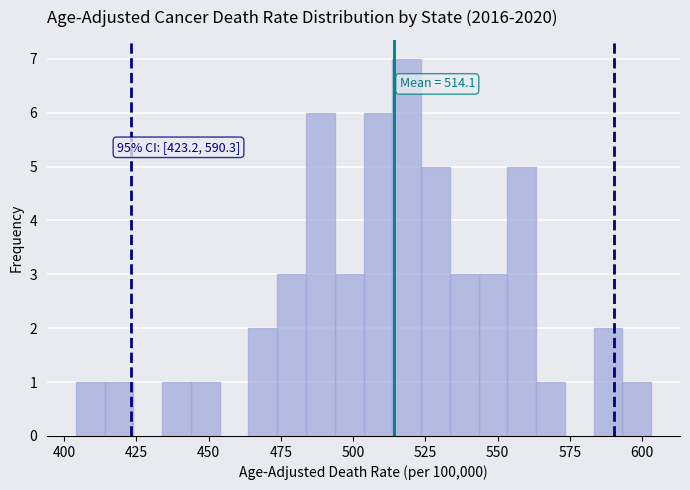

Read against the x-axis, roughly where is the centre of the tallest bar?

520